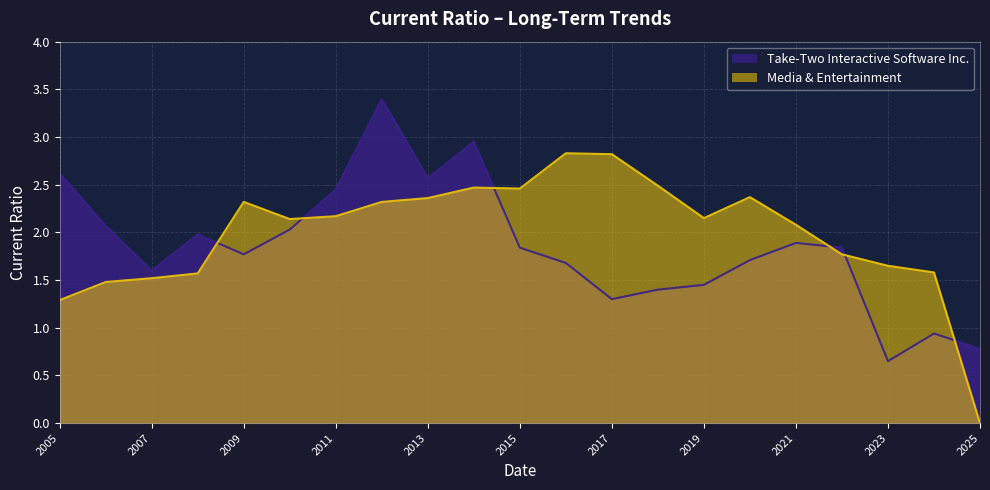

Where does the Take-Two Interactive Software Inc. series first go above 1?

2005